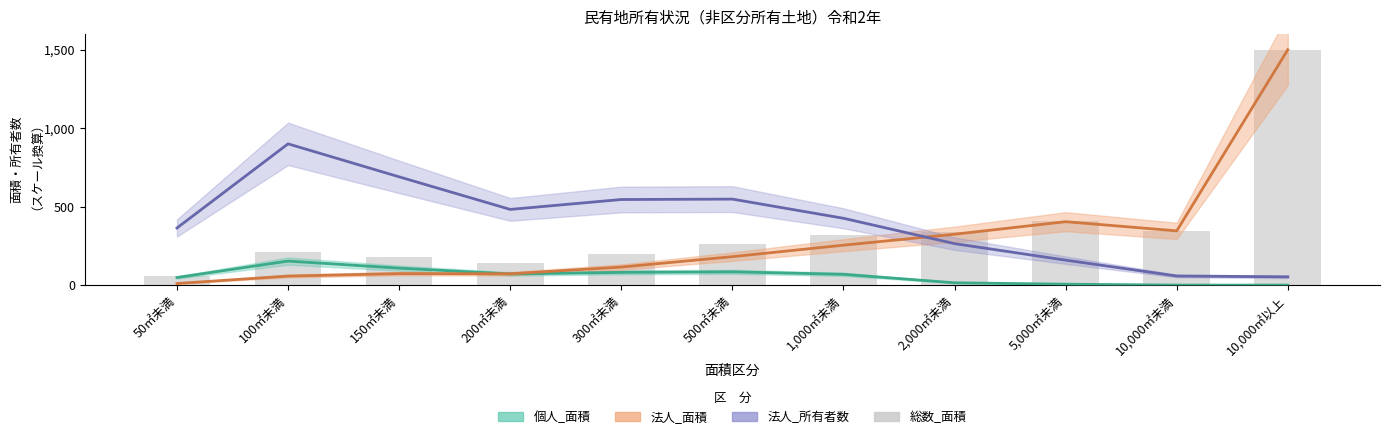

What is the maximum value shown in the chart?

1500.0